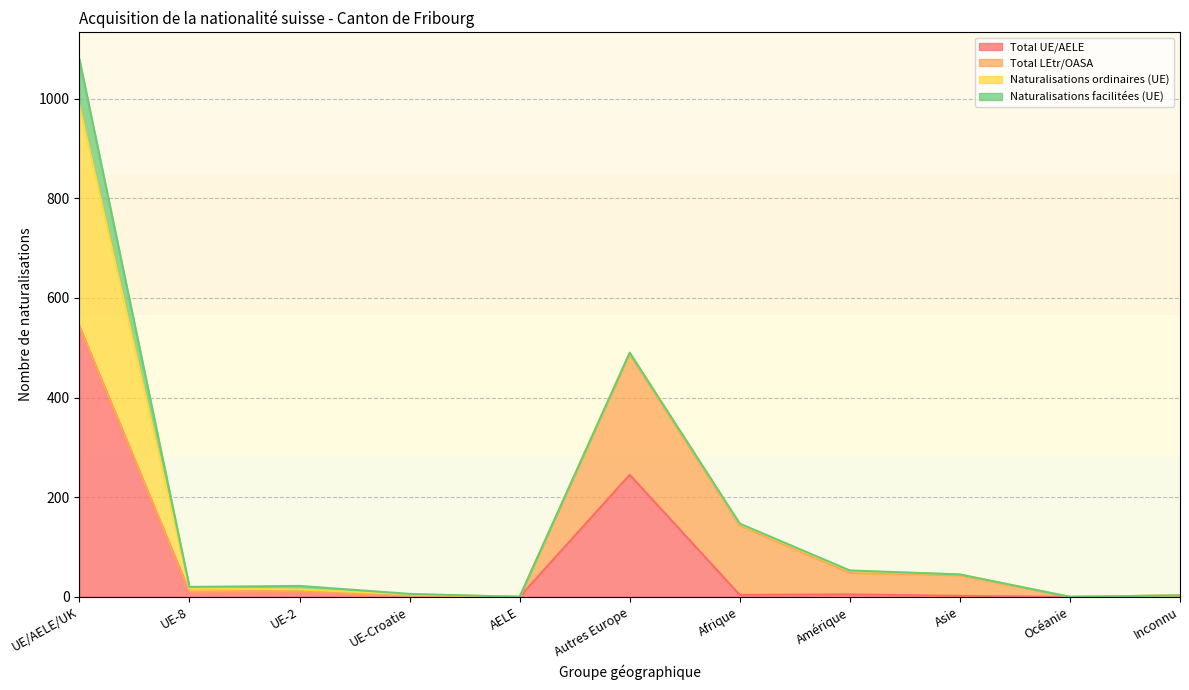

What is the difference between the maximum and minimum values in the Total LEtr/OASA series?

242